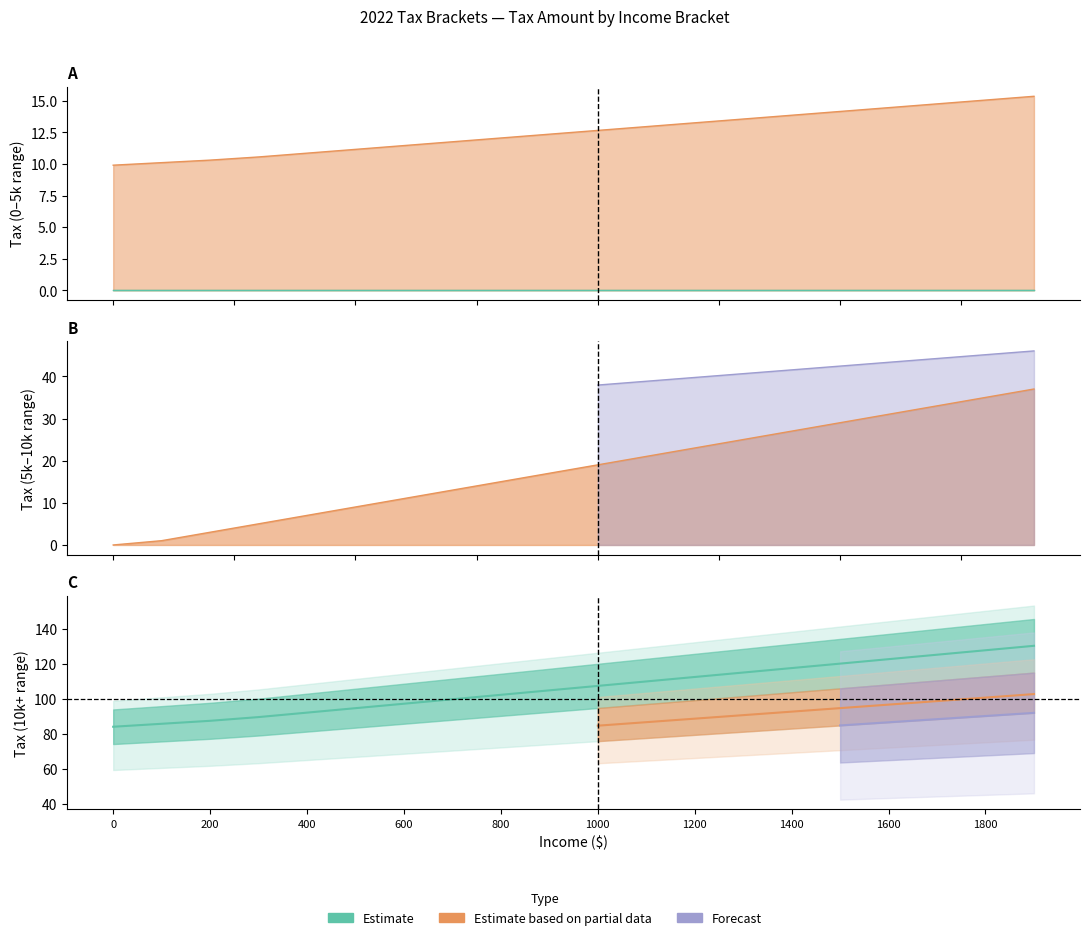

True or false: Tax (10000+ range) has a value of 5.4 at 1000.

False